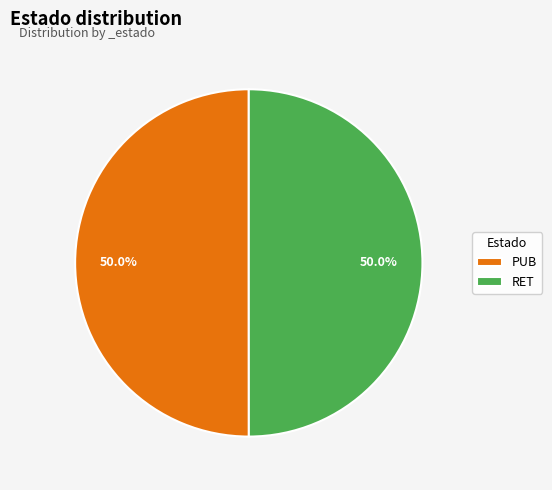

What portion of the pie excludes PUB?

50.0%